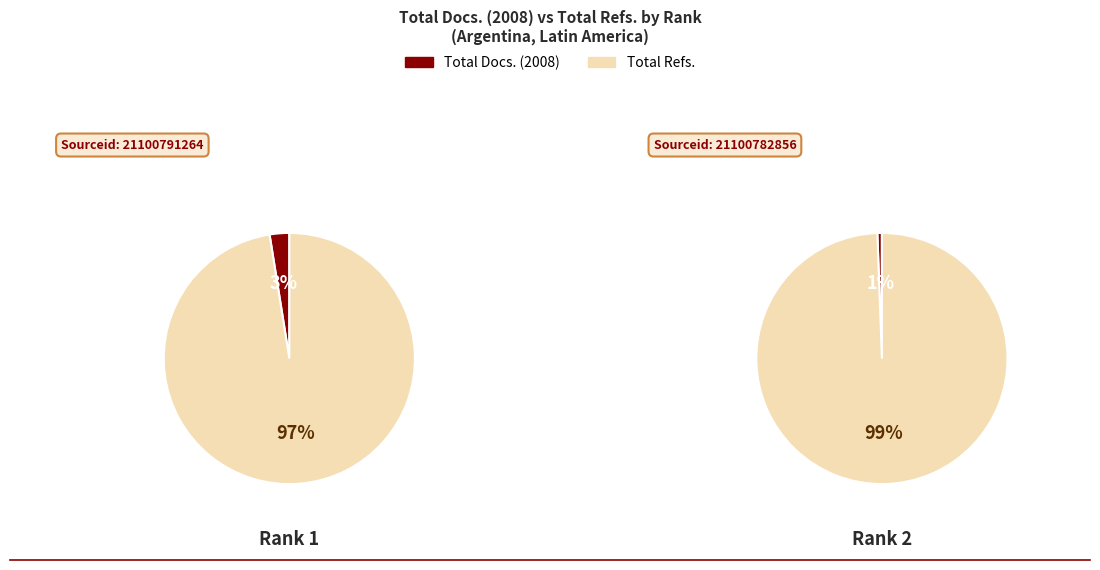

What is the spread (max minus min) of values at Rank 2?

512